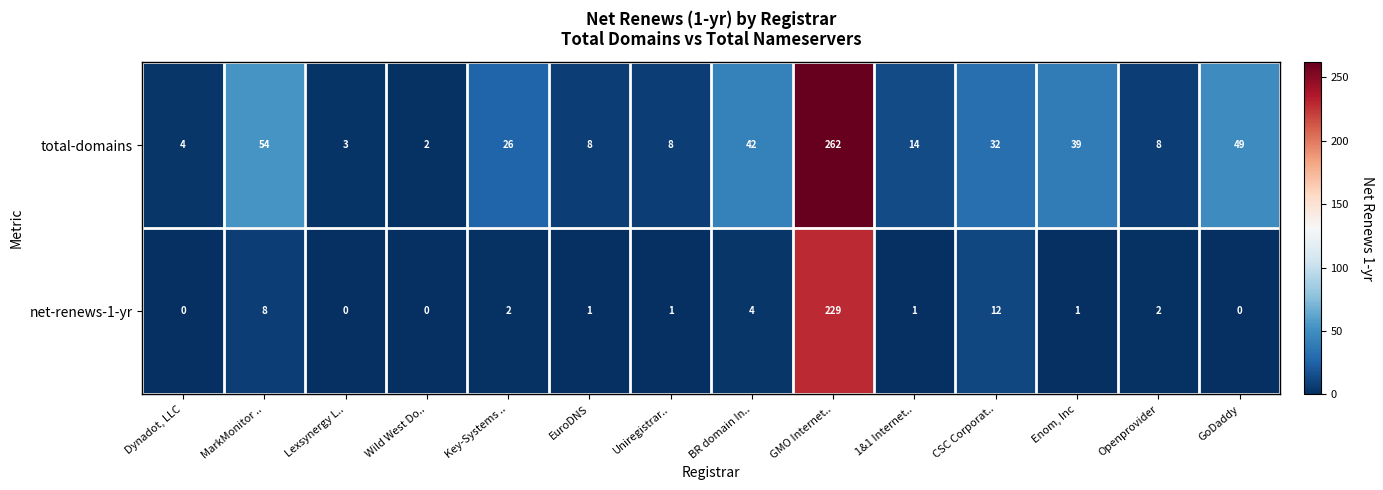

At which category is the sum across all series the highest?

GMO Internet..